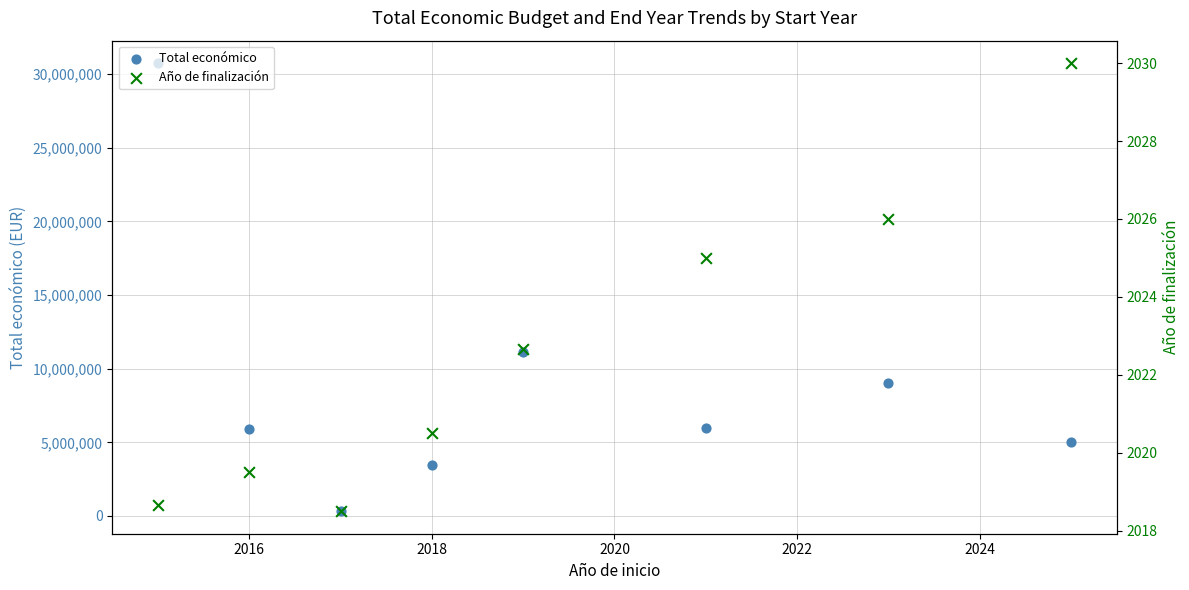

Which series has the largest total across all categories?

Total económico